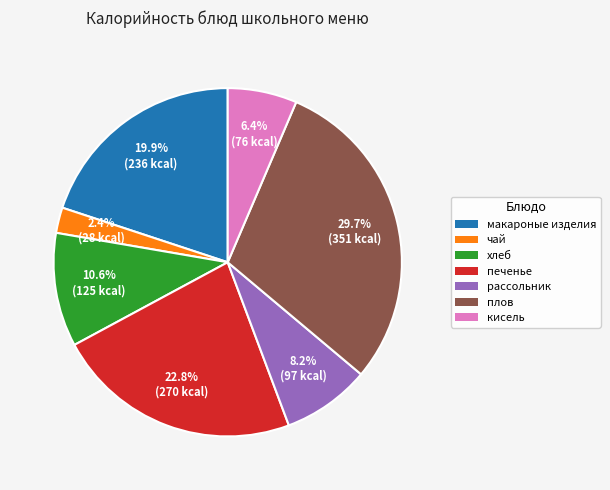

Does хлеб represent more than half of the total?

No